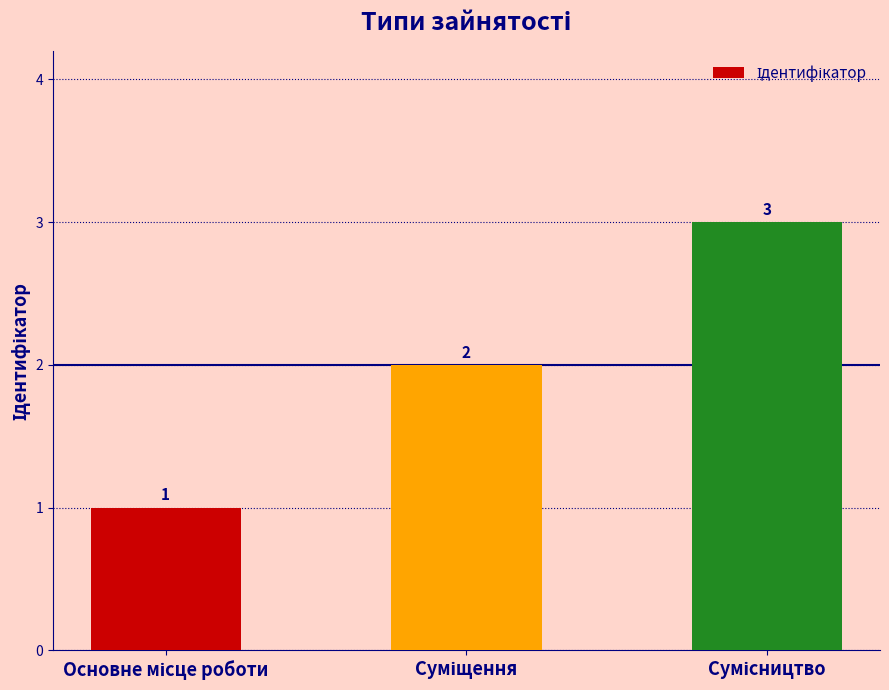

What is the sum of all values?

6